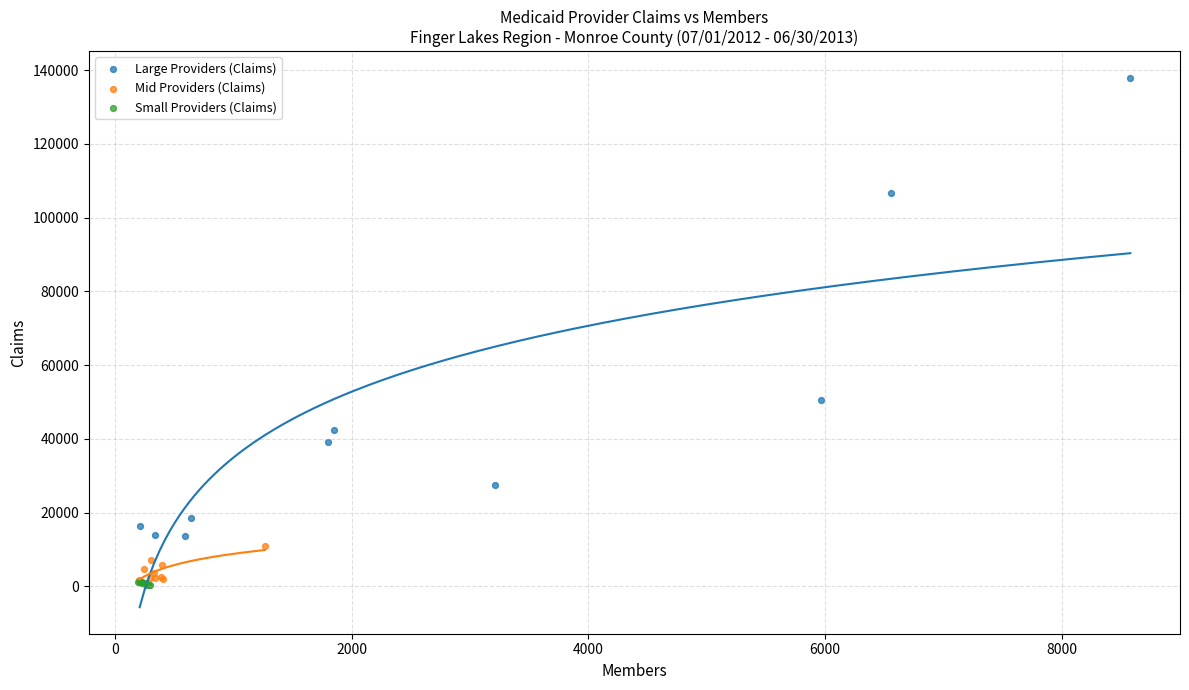

Which series contains the highest Y value?

Large Providers (Claims)